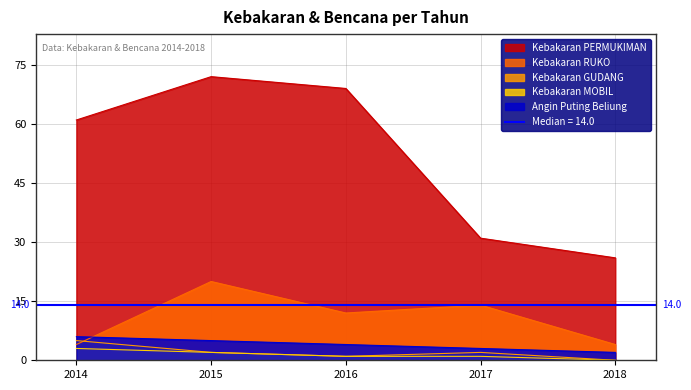

List the labels in order of Kebakaran RUKO value, largest first.

2015, 2017, 2016, 2014, 2018